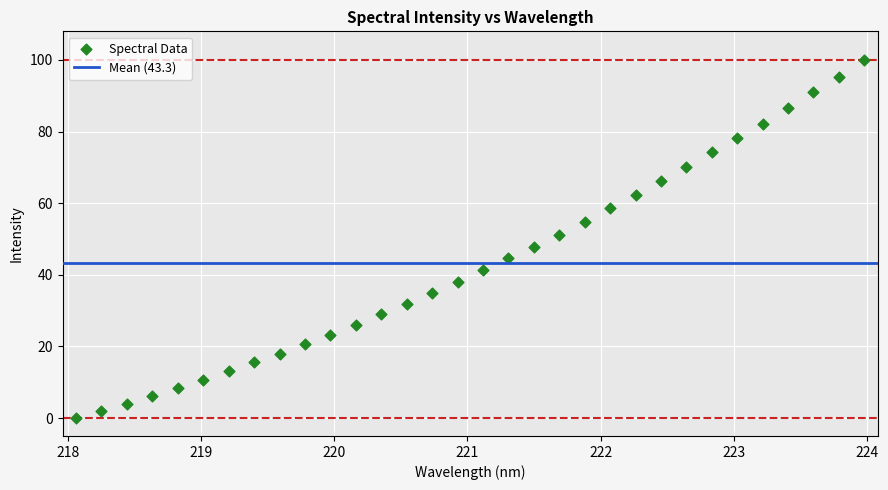

What is the range of X values (max minus min)?

5.9